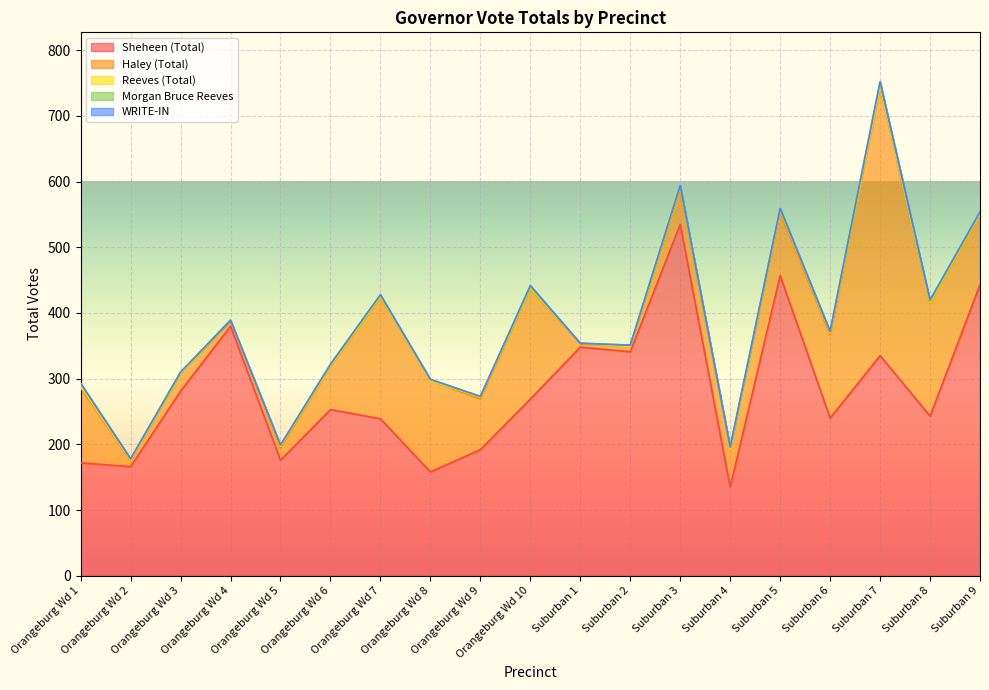

Which label corresponds to the smallest value in the chart?

Orangeburg Wd 3